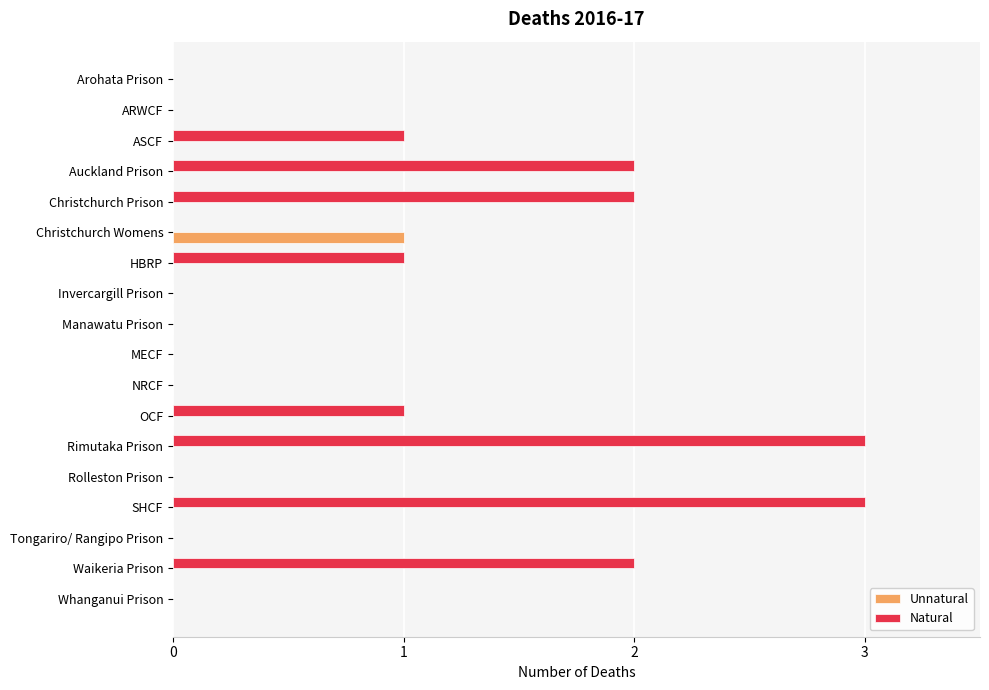

Is it true that Natural equals 0 at Arohata Prison?

True